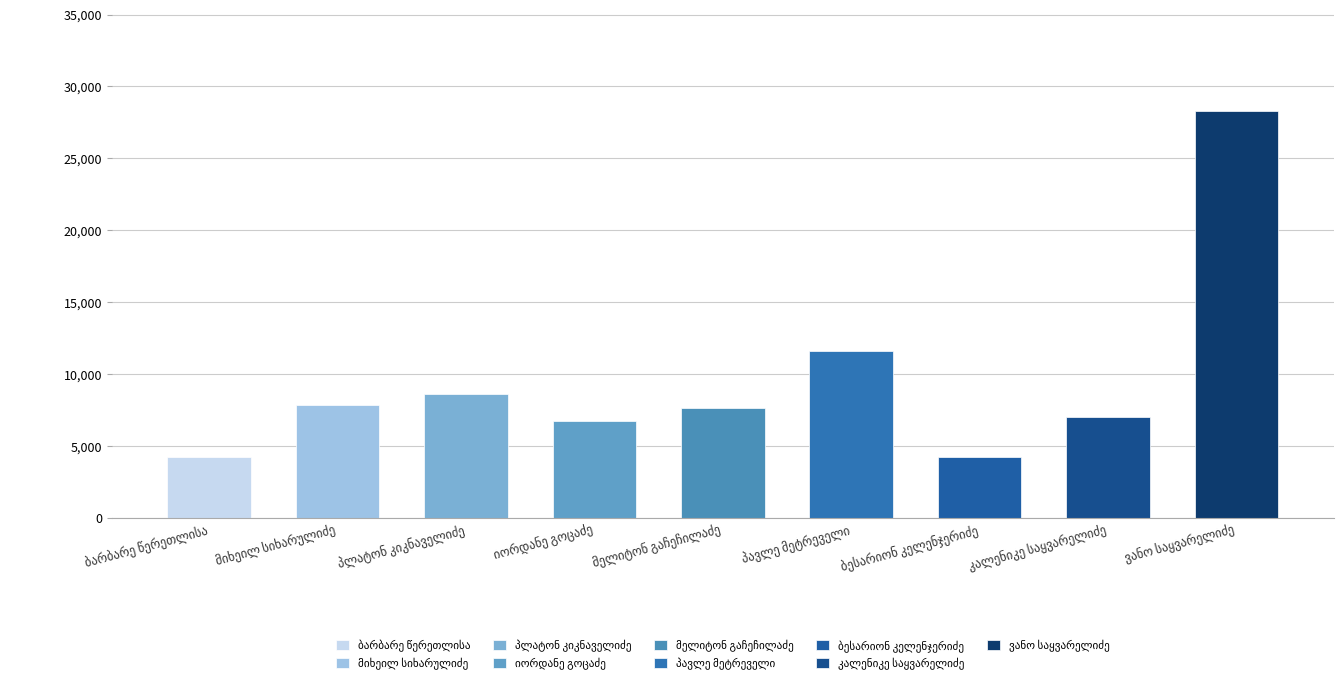

What is the sum of the values at პლატონ კიკნაველიძე and ვანო საყვარელიძე?

36895